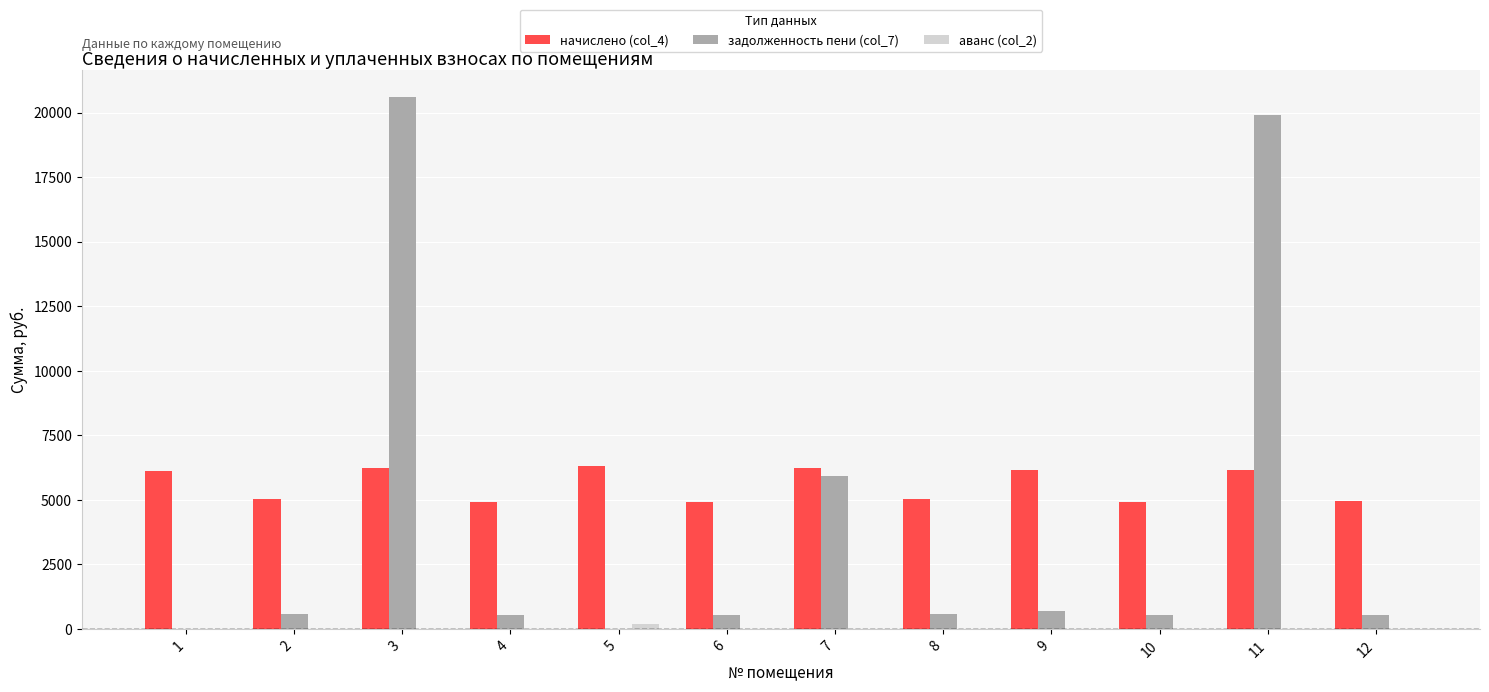

What is the maximum value shown in the chart?

20602.9